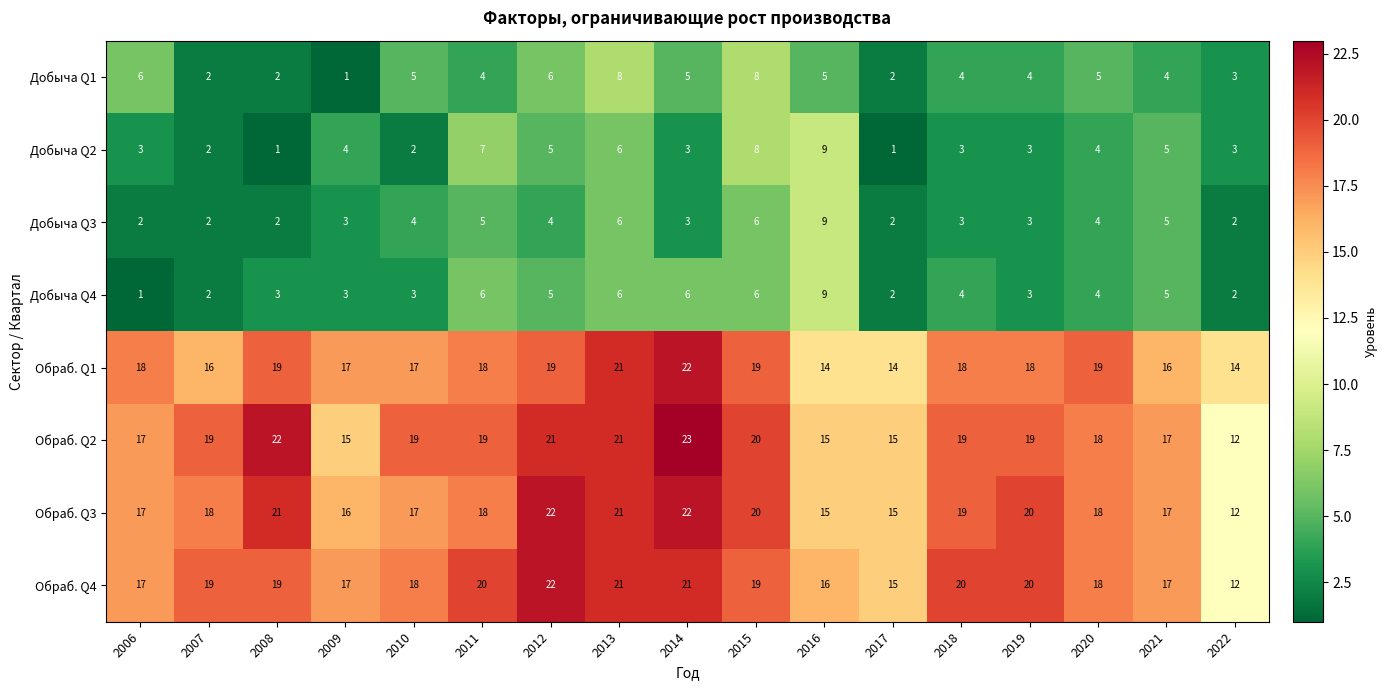

How many series are shown in this chart?

8